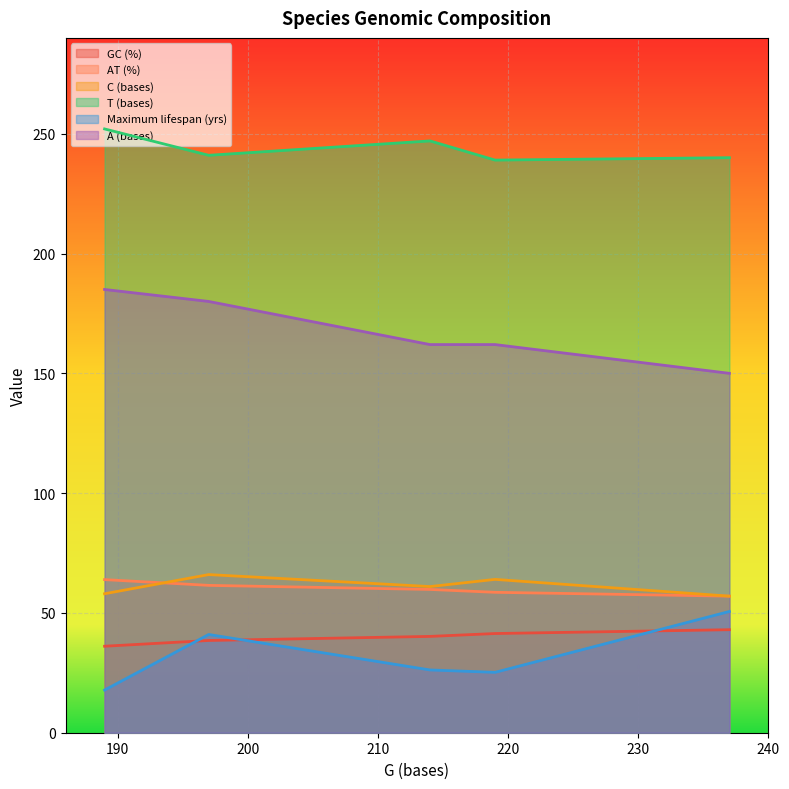

True or false: A (bases) and AT (%) cross at least once.

False